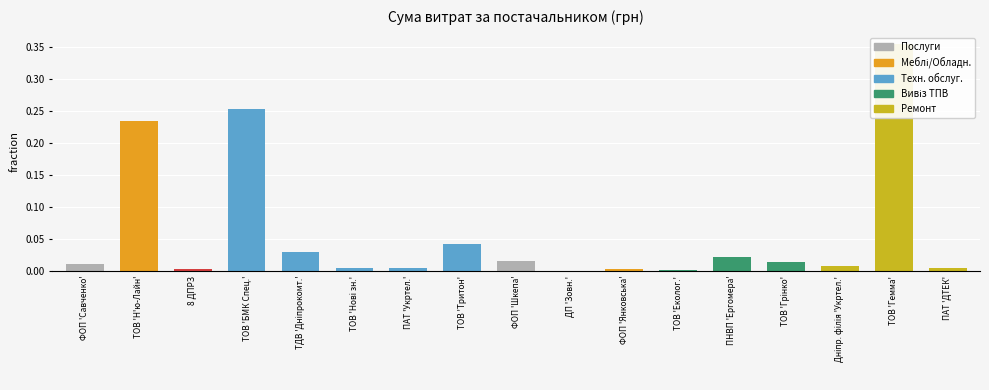

Rank the categories by value from highest to lowest.

ТОВ 'Гемма', ТОВ 'БМК Спец.', ТОВ 'Н'ю-Лайн', ТОВ 'Тритон', ТДВ 'Дніпрокомт.', ПНВП 'Ергомера', ФОП 'Шкепа', ТОВ 'Грінко', ФОП 'Савченко', Дніпр. філія 'Укртел.', ПАТ 'Укртел.', ПАТ 'ДТЕК', ТОВ 'Нові зн.', 8 ДПРЗ, ФОП 'Янковська', ТОВ 'Еколог.', ДП 'Зовн.'